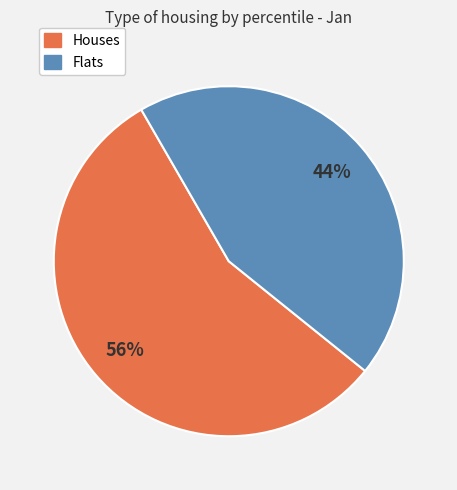

Is there a majority slice in this chart?

Yes